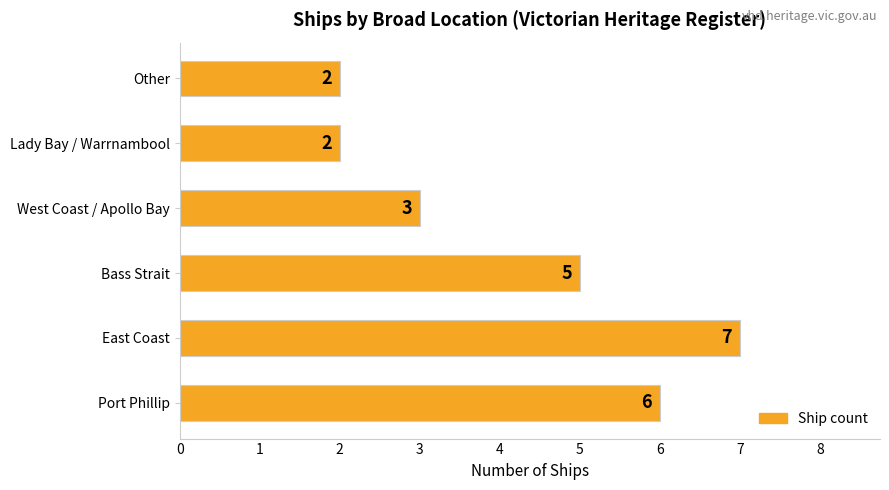

What is the average value?

4